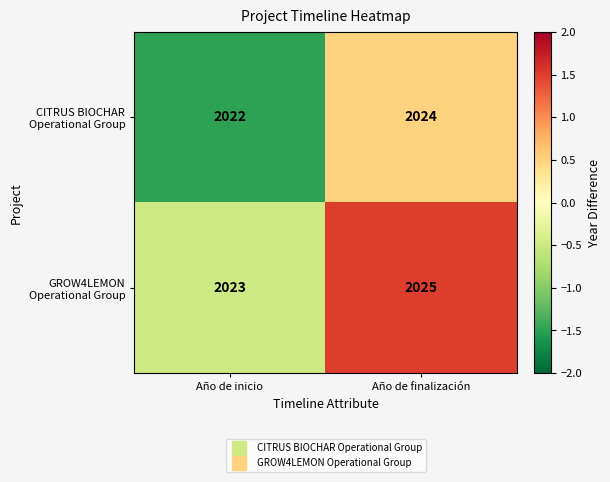

What is the total value across all series at Año de finalización?

4049